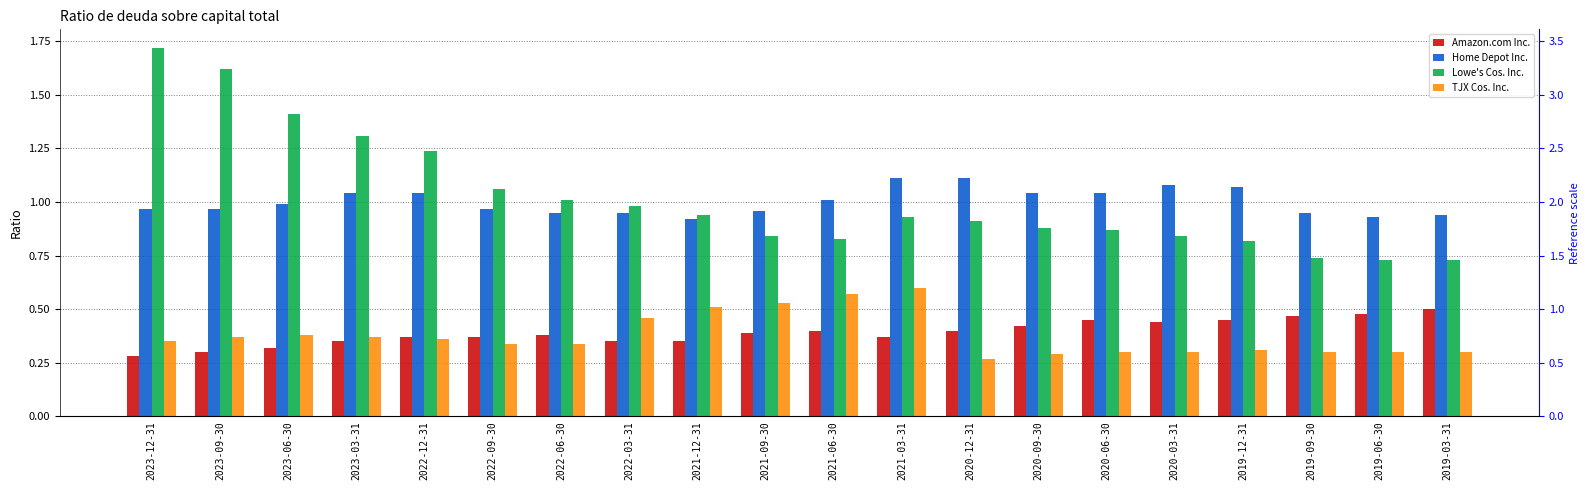

What is the difference between the maximum and second lowest values in the Home Depot Inc. series?

0.2